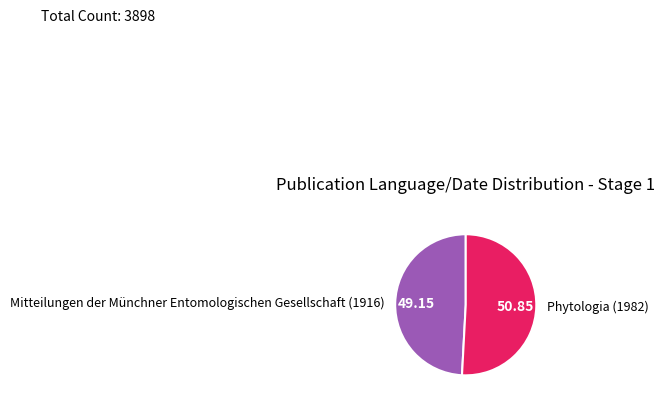

How many segments does this pie chart have?

2